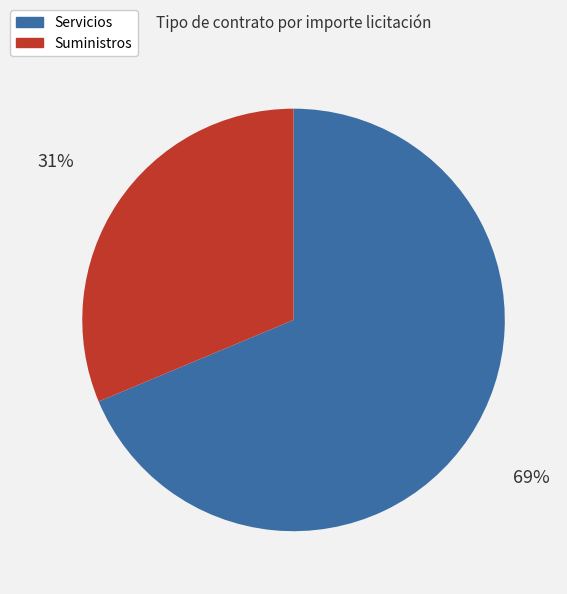

How many slices are in this pie chart?

2